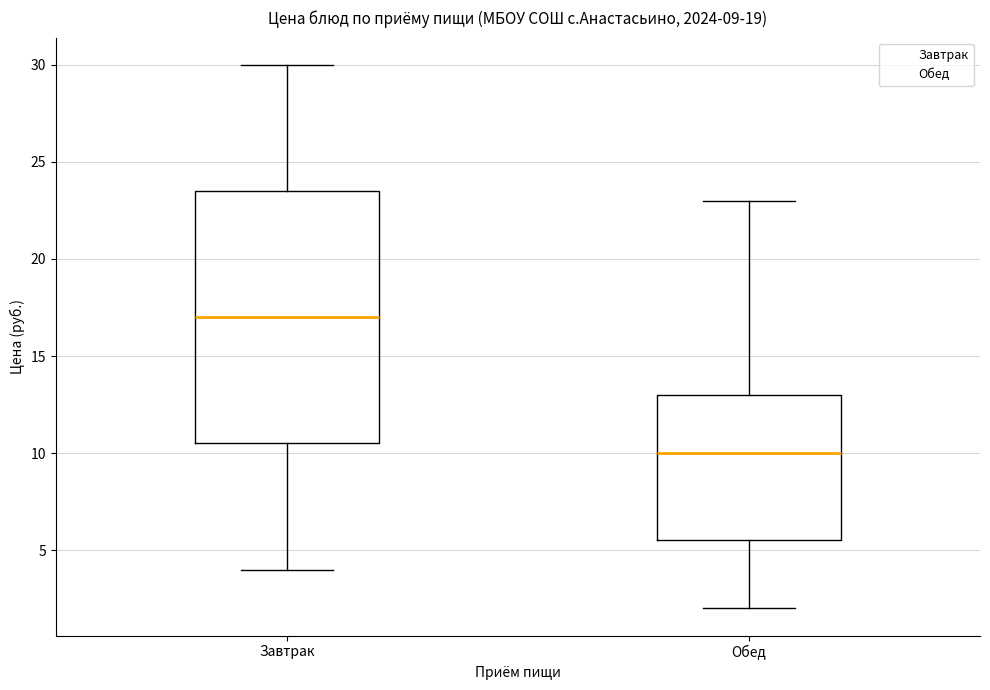

Which box's median line is the lowest?

Обед